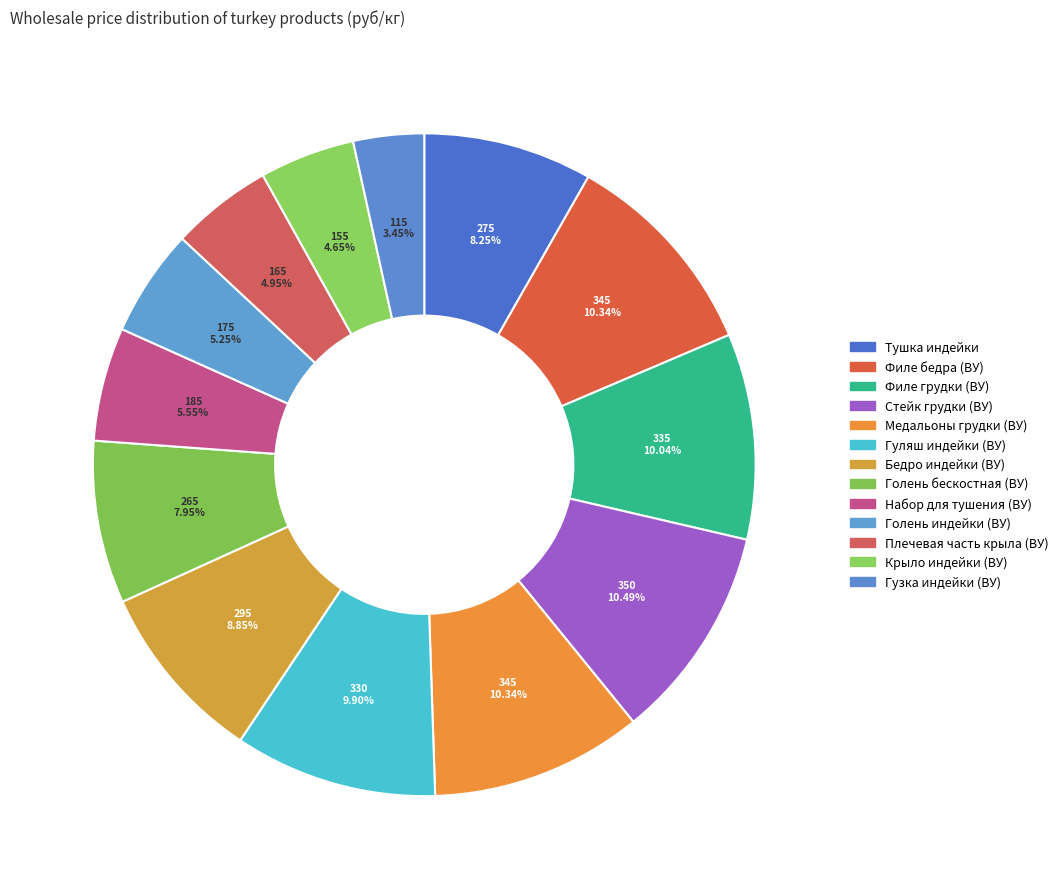

True or false: Бедро индейки (ВУ) accounts for 9% of the total.

True